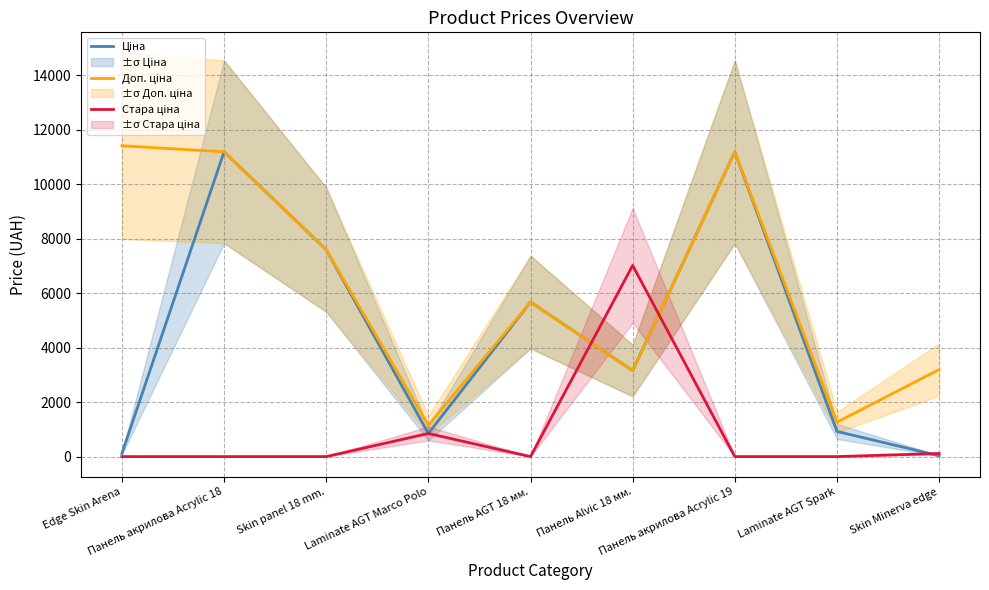

At which label is Доп. ціна closest to 6279?

Панель AGT 18 мм.